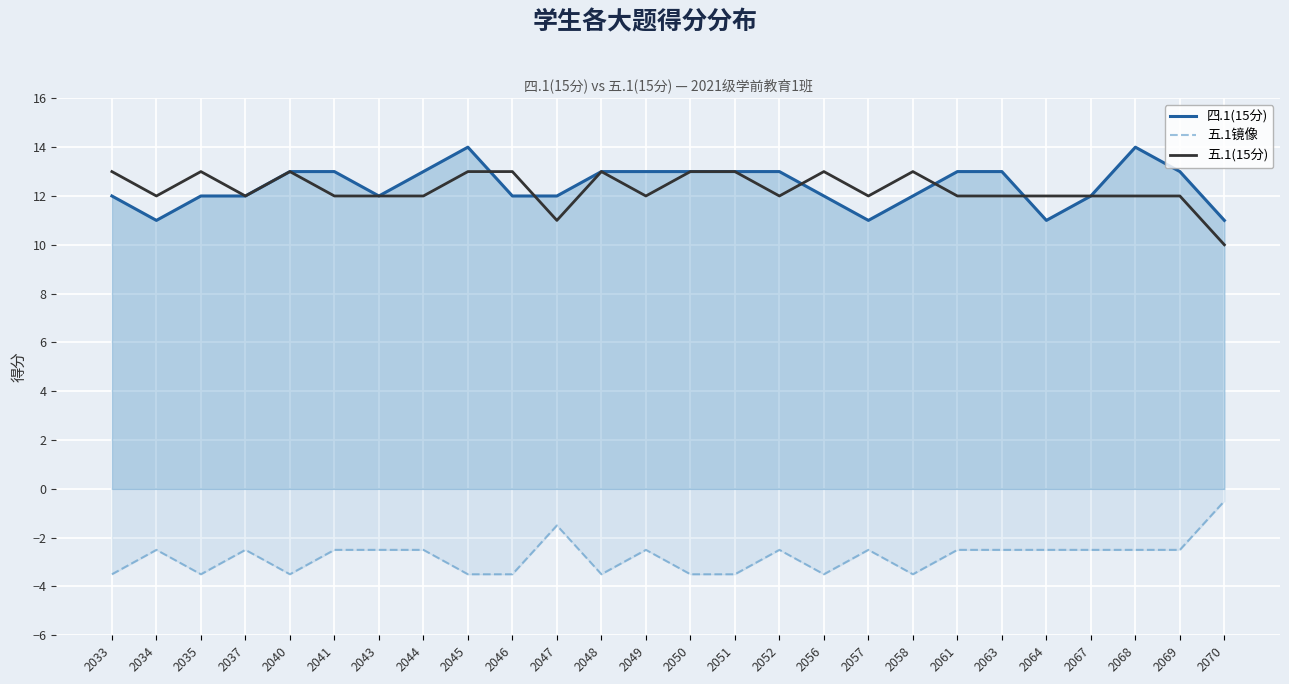

What is the minimum value shown in the chart?

-3.5